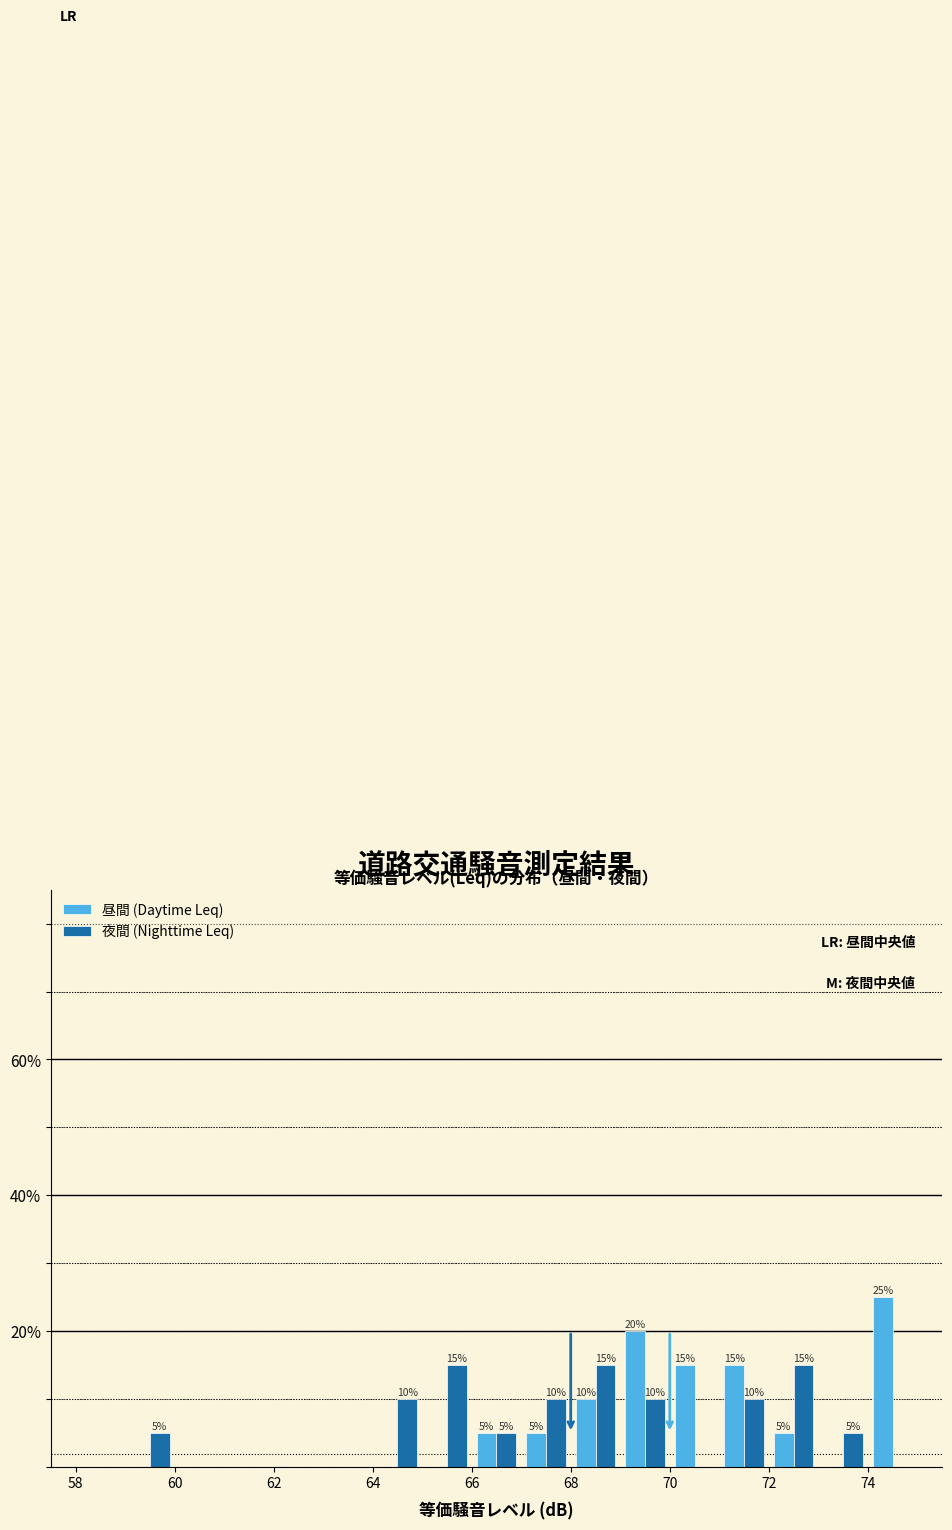

In the 昼間 (Daytime Leq) series, which range on the x-axis has the tallest bar?

74 to 75